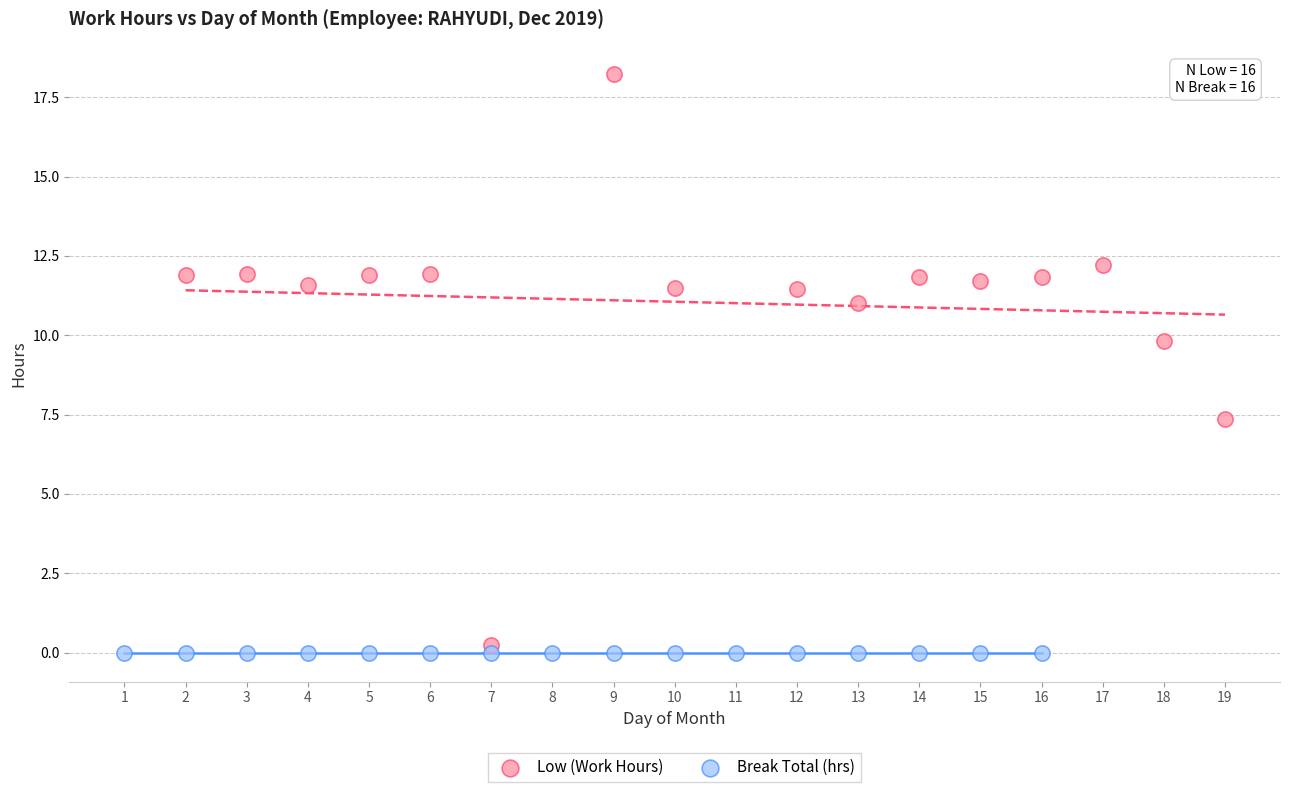

Which series contains the highest Y value?

Low (Work Hours)